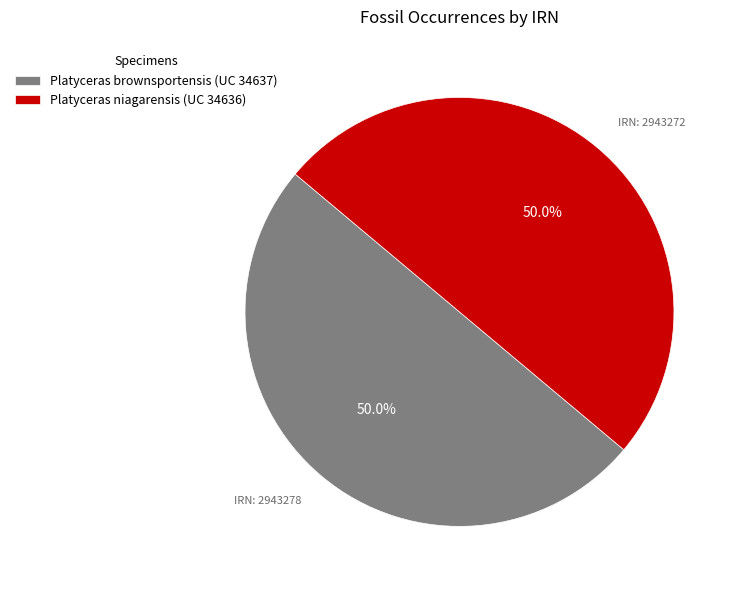

Combined, do Platyceras niagarensis (UC 34636) and Platyceras brownsportensis (UC 34637) account for over 50%?

Yes